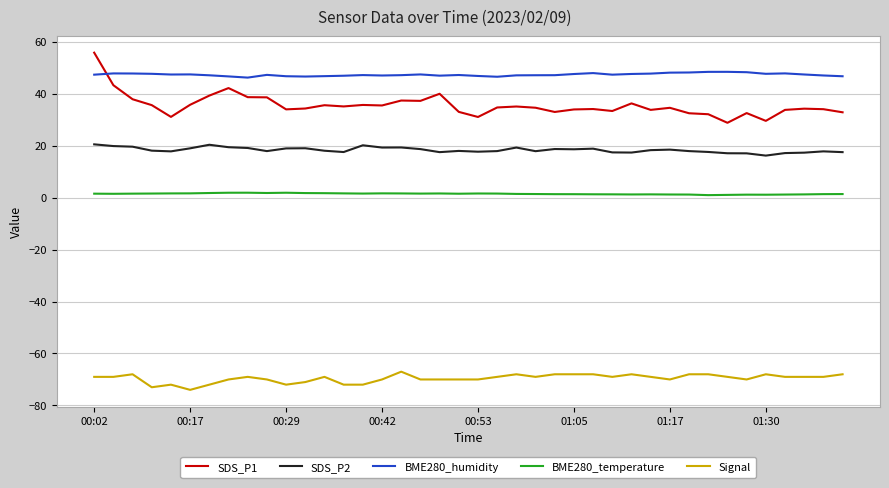

Which series has the largest total across all categories?

BME280_humidity